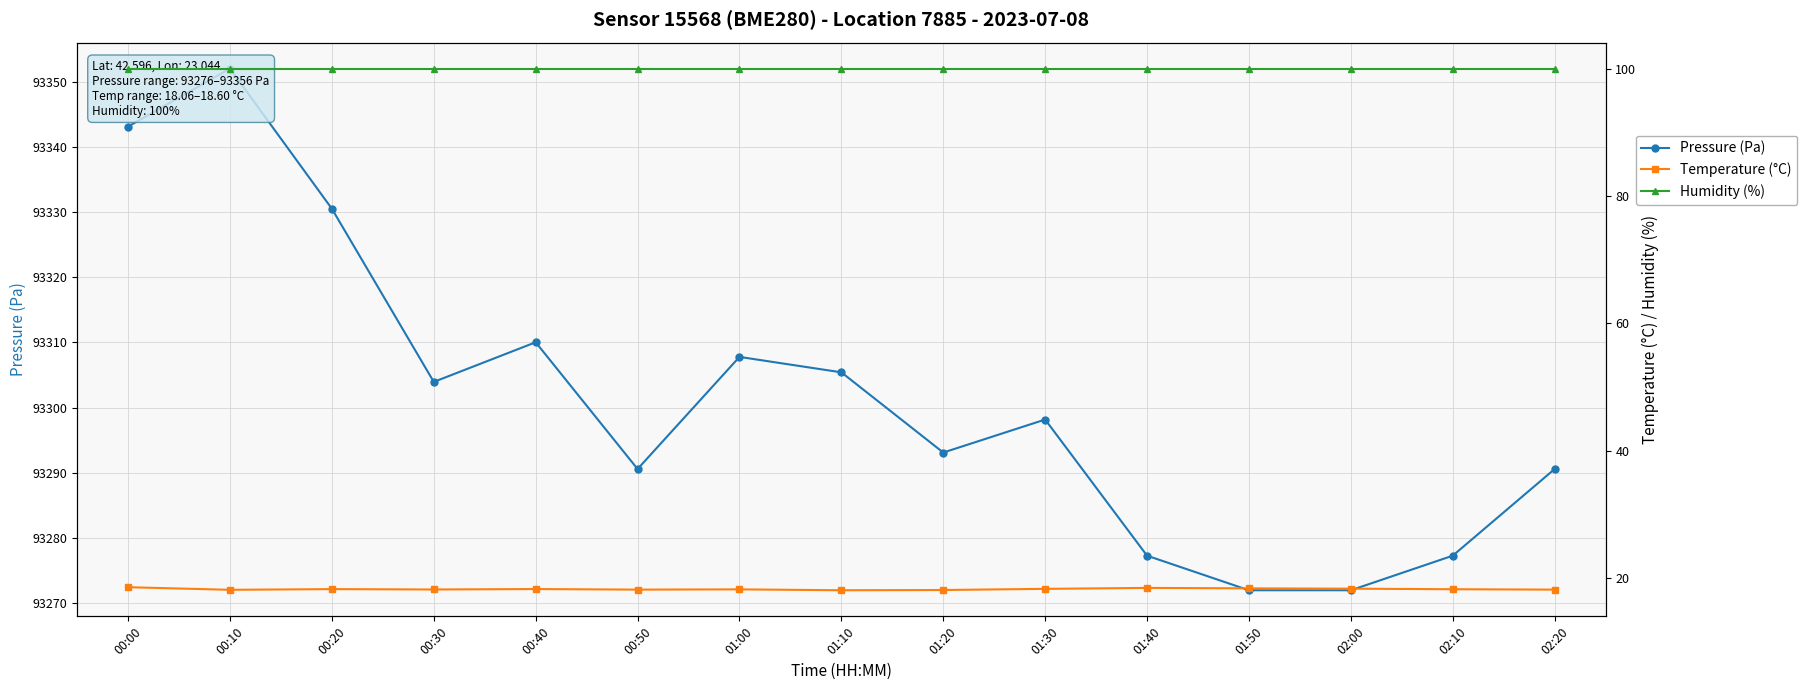

Between 01:30 and 02:20, which series saw the biggest shift?

Pressure (Pa)